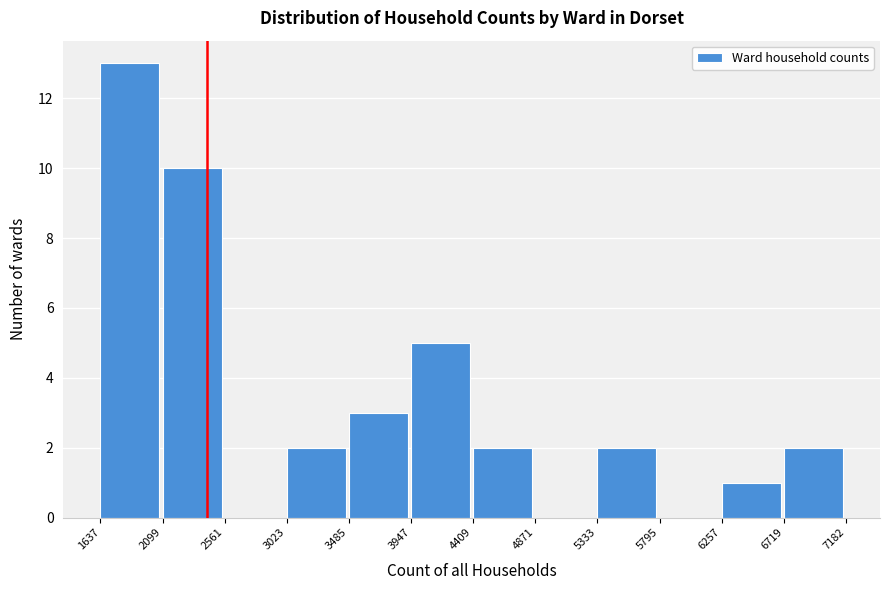

Reading left to right, transcribe this chart: for each bar, give the range it covers on the x-axis and its height. The values are not printed on the chart, so give them approximately, as read against the axis.

1637 to 2099: 13
2099 to 2561: 10
2561 to 3023: 0
3023 to 3485: 2
3485 to 3947: 3
3947 to 4409: 5
4409 to 4871: 2
4871 to 5333: 0
5333 to 5795: 2
5795 to 6257: 0
6257 to 6719: 1
6719 to 7182: 2